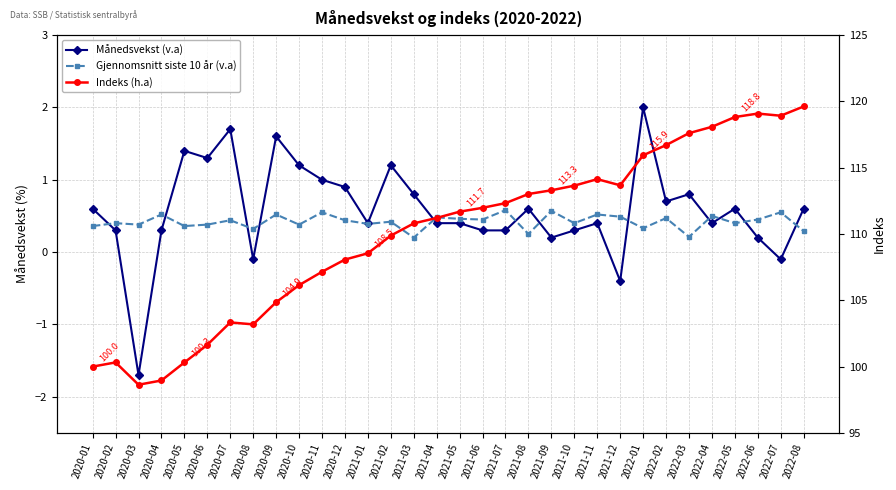

Between 2020-05 and 2021-05, which is larger?

2020-05